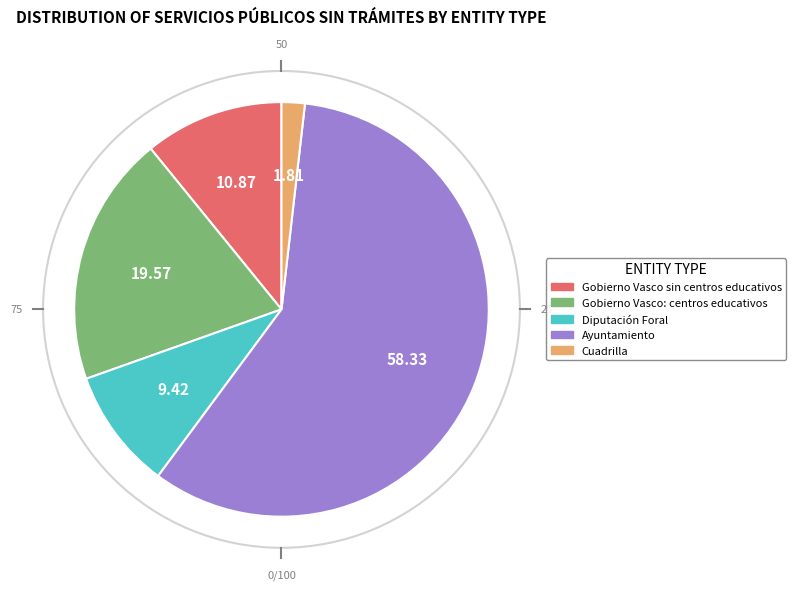

Combined, do Cuadrilla and Gobierno Vasco sin centros educativos account for over 50%?

No